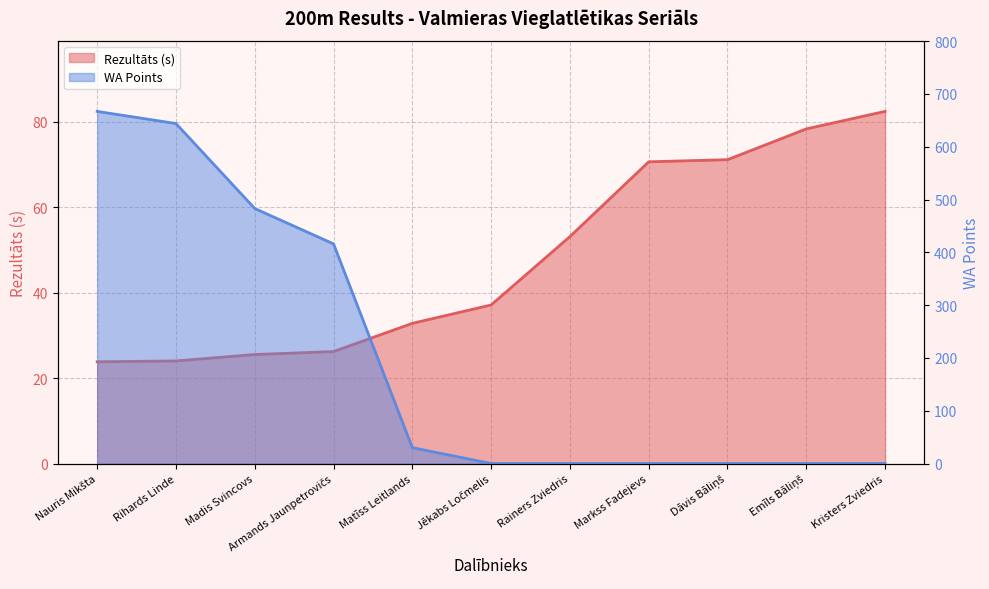

What is the greatest value displayed?

667.0